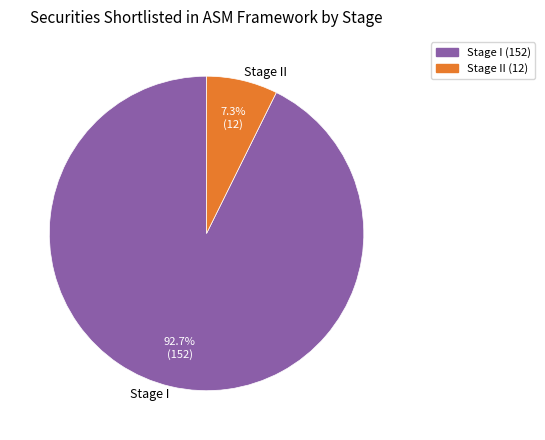

Count the number of slices in the pie.

2